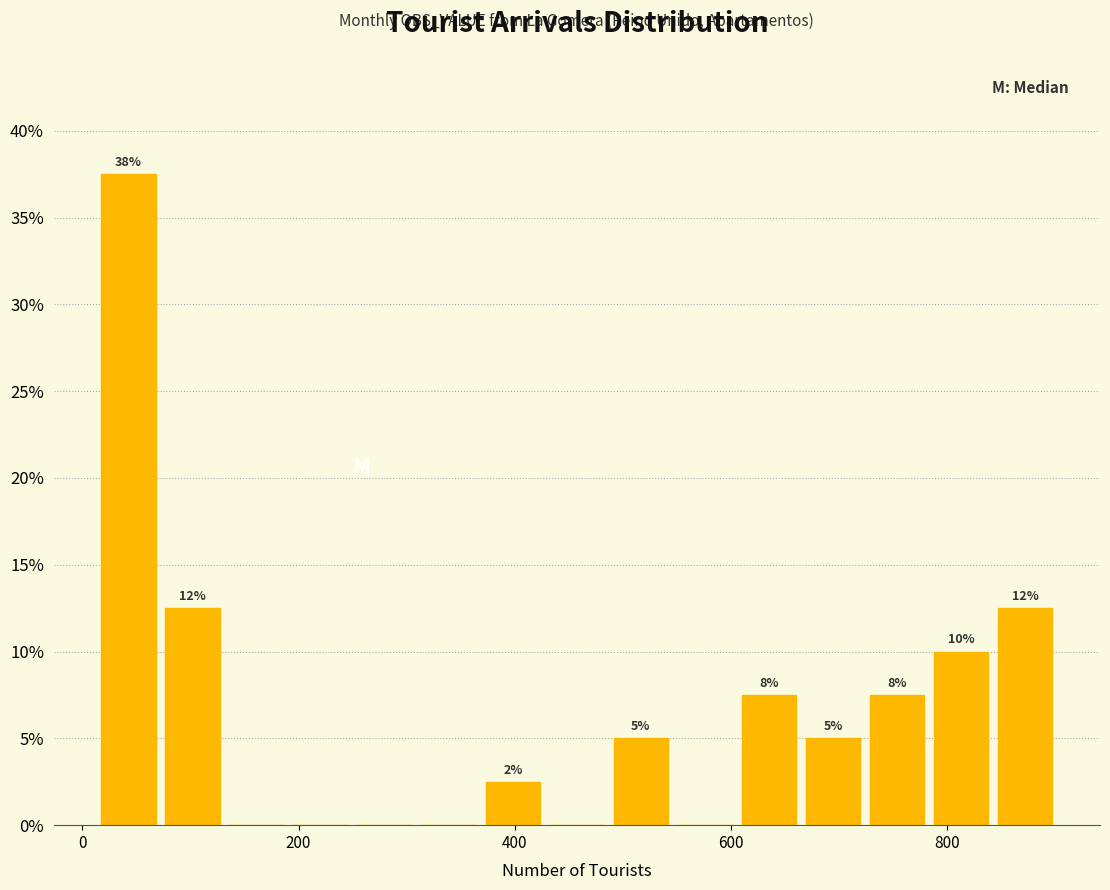

Read against the x-axis, roughly where is the centre of the tallest bar?

40